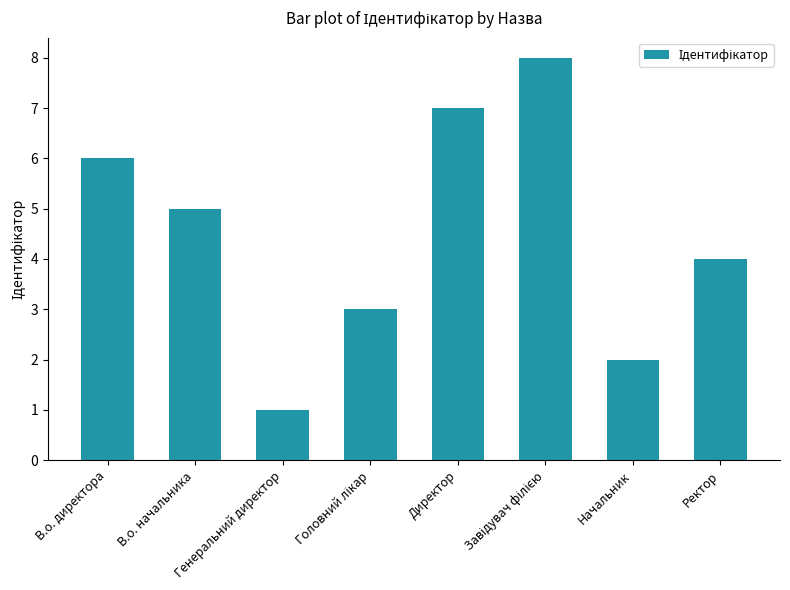

What position from the right is В.о. директора?

8